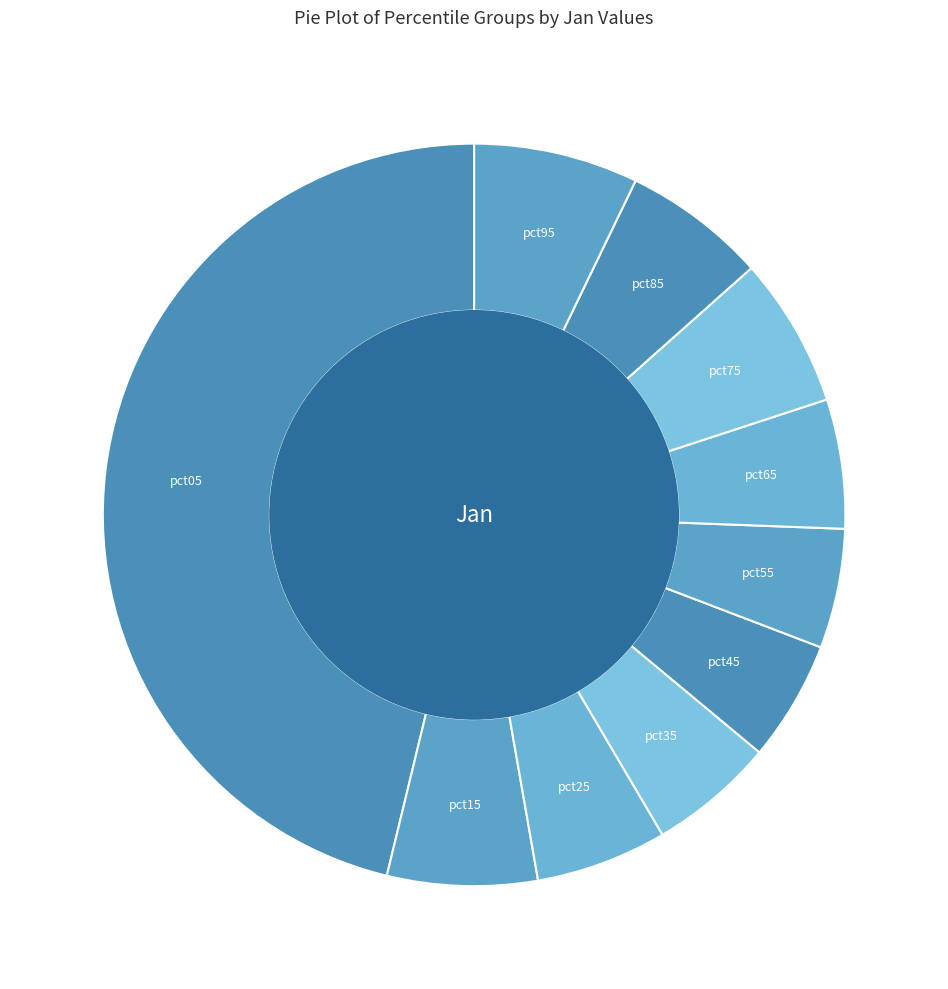

Is the sum of pct75 and pct25 greater than half?

No